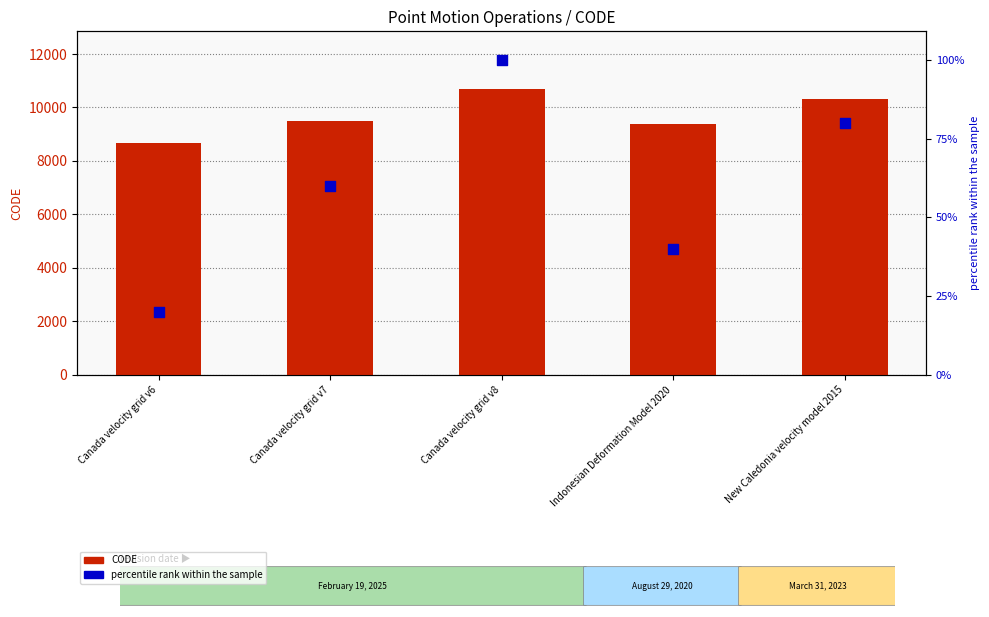

Which series has the largest Y range (max minus min)?

percentile rank within the sample